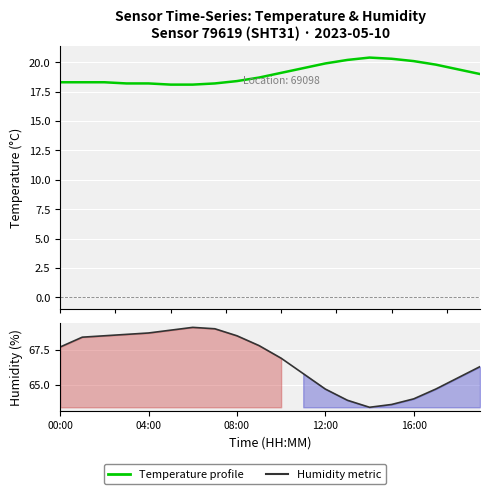

Is it true that Temperature profile equals 35.5 at 12:00?

False